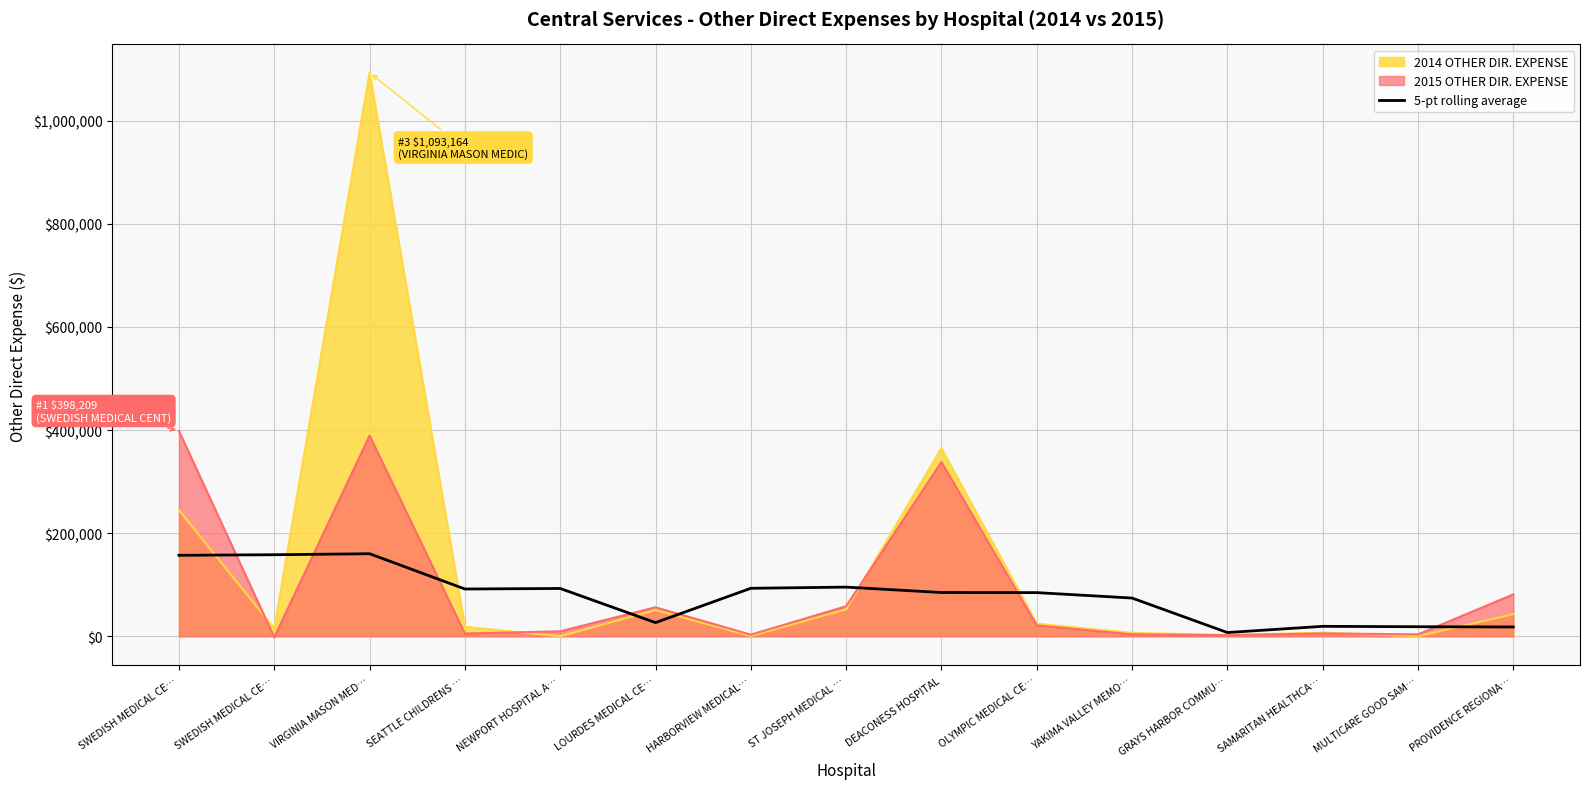

What is the label of the 15th point from the left?

PROVIDENCE REGIONA…